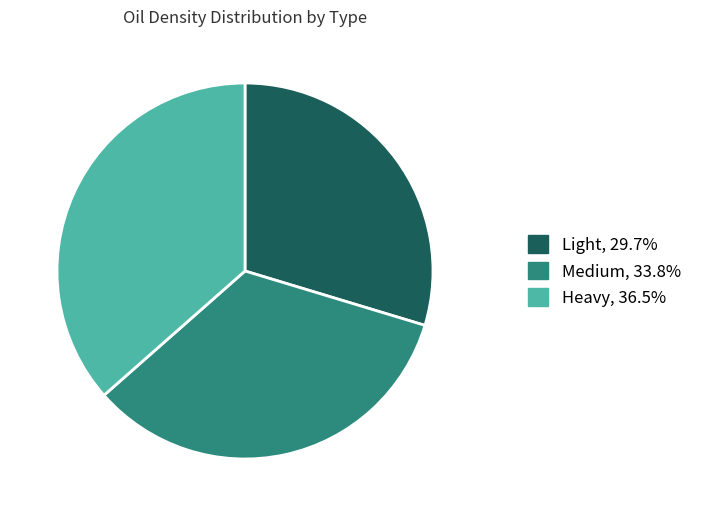

Which has a higher value, Light or Medium?

Medium